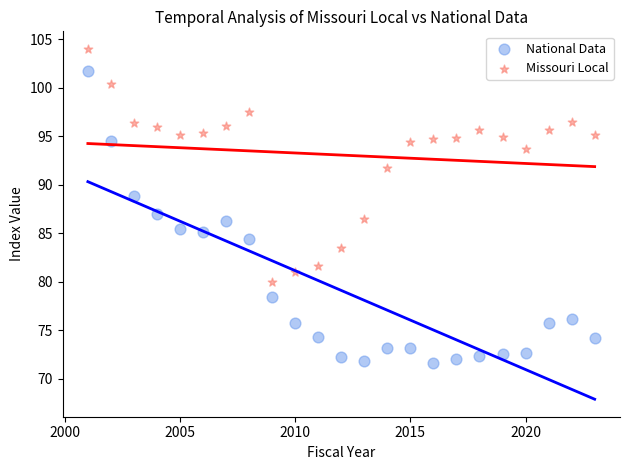

Across all data points, what is the range of Y values (max minus min)?

32.4